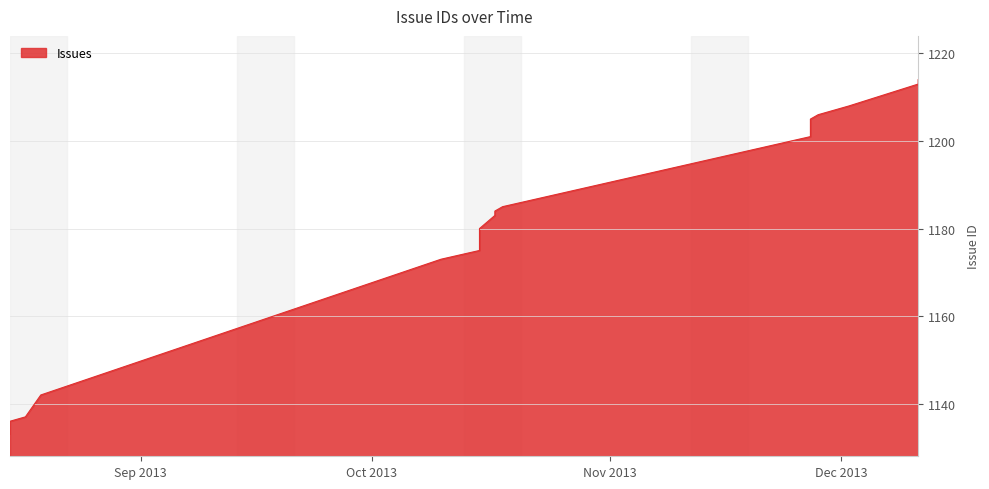

The chart shows a value of 1579 at 2013-10-17. True or false?

False